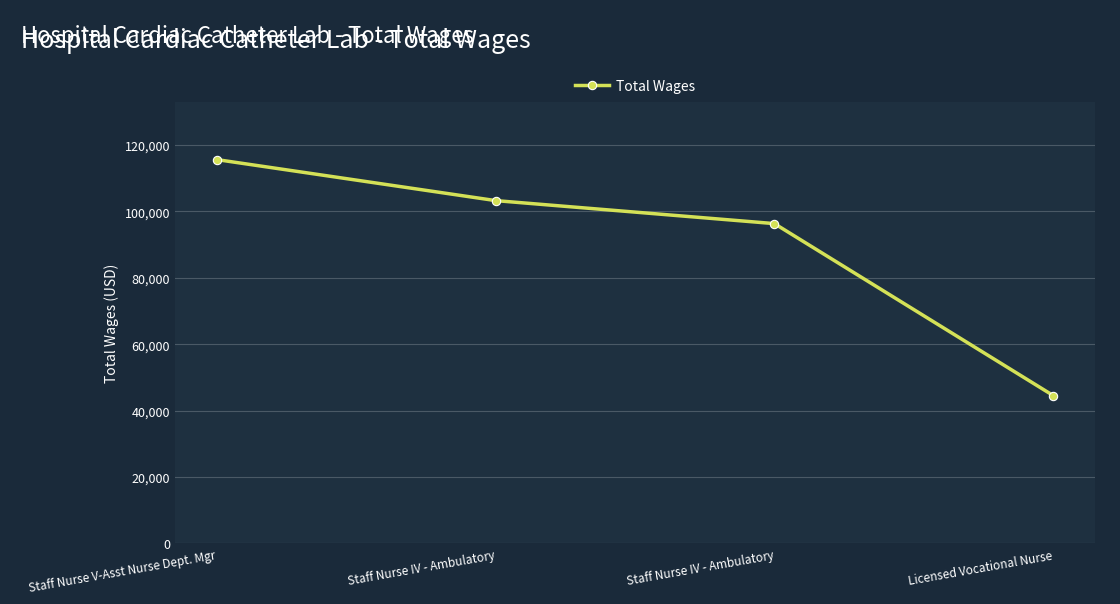

Which has a higher value, Licensed Vocational Nurse or Staff Nurse IV - Ambulatory?

Staff Nurse IV - Ambulatory